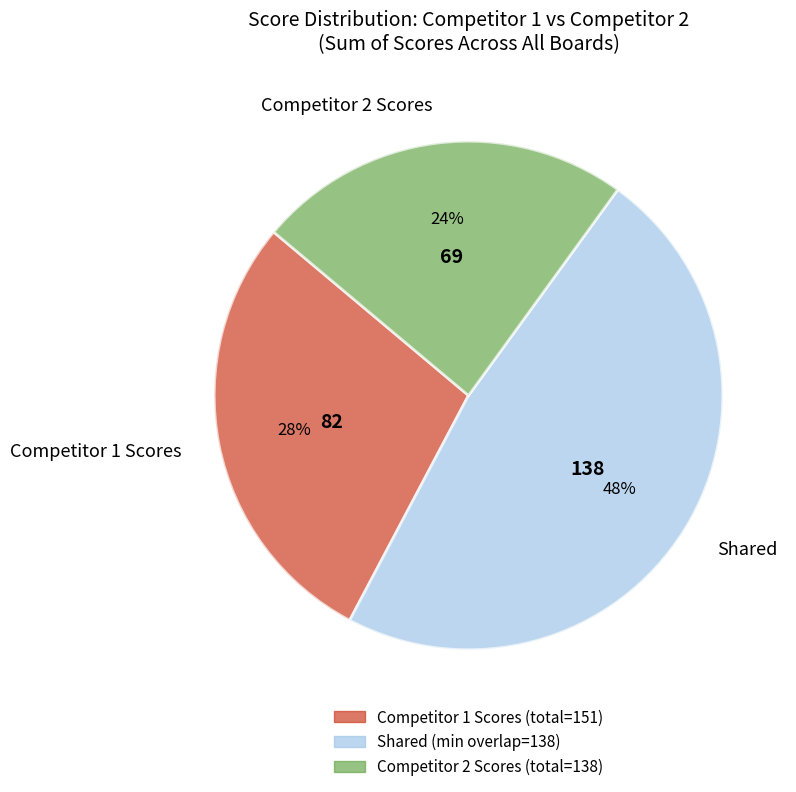

Is it true that Competitor 2 Scores is 32% of the pie?

False